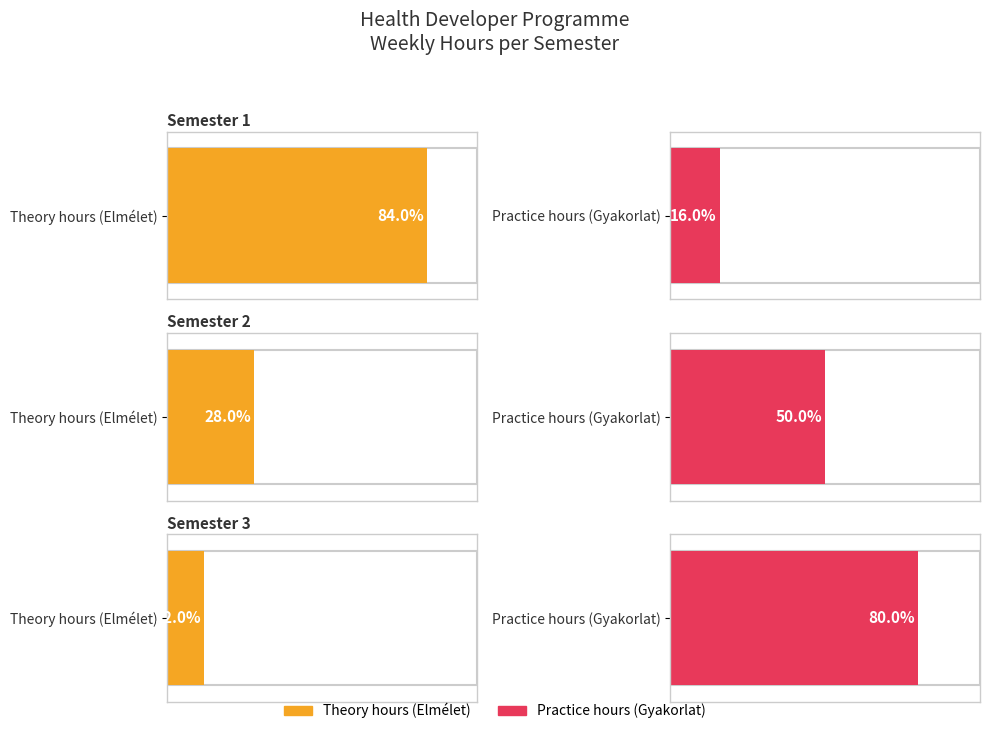

At how many categories does at least one series exceed 40?

3